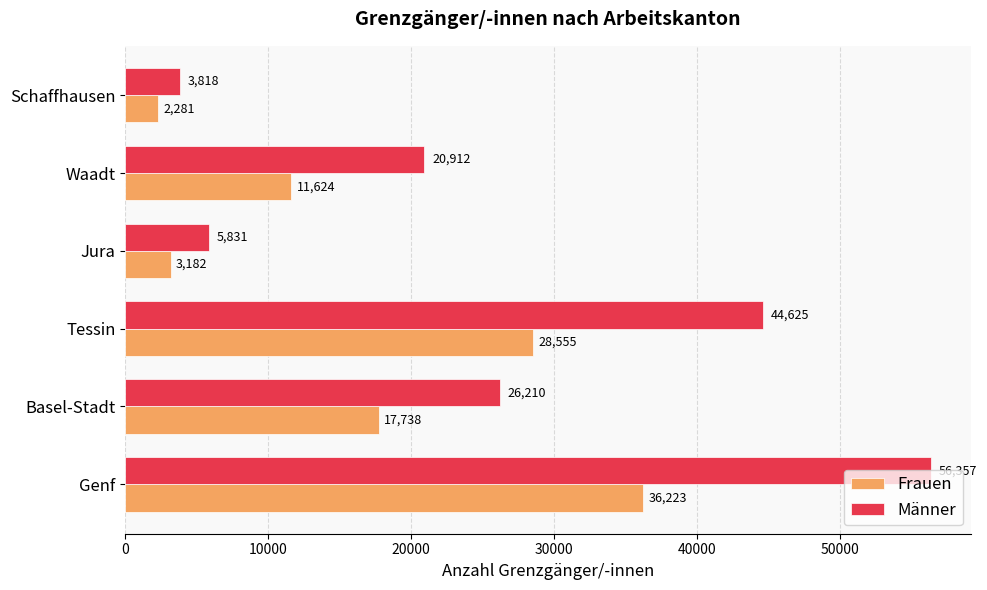

How many values in the Frauen series are below 17738?

3